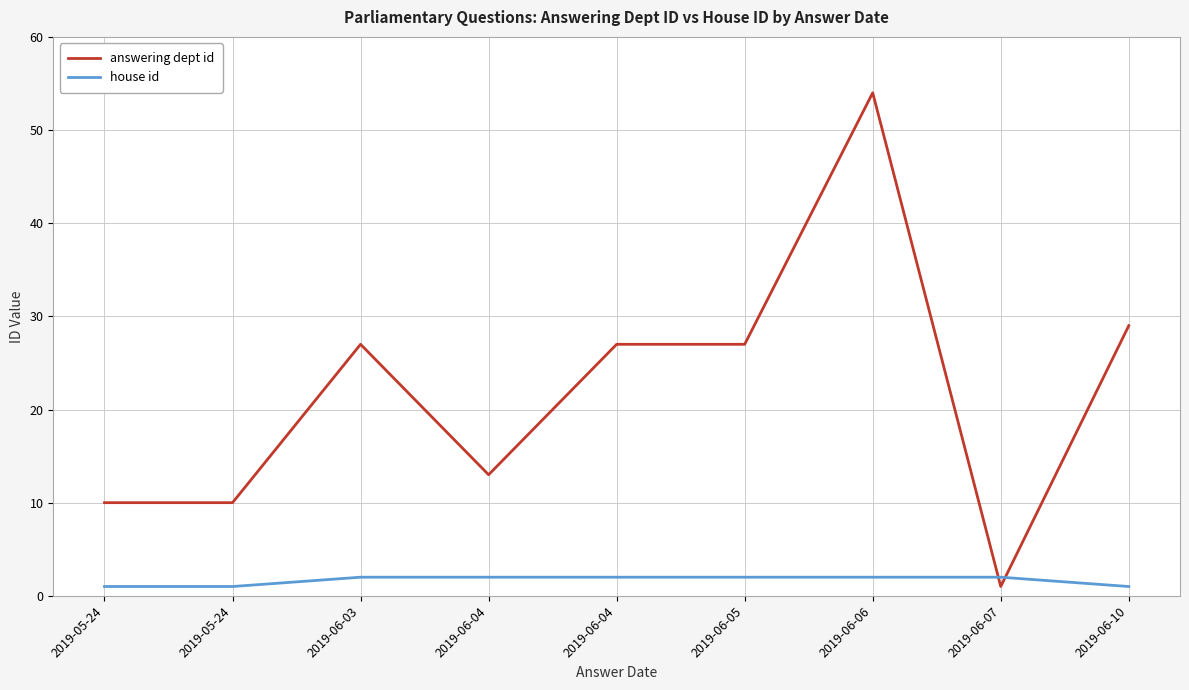

What are all the series names shown in the legend?

answering dept id, house id